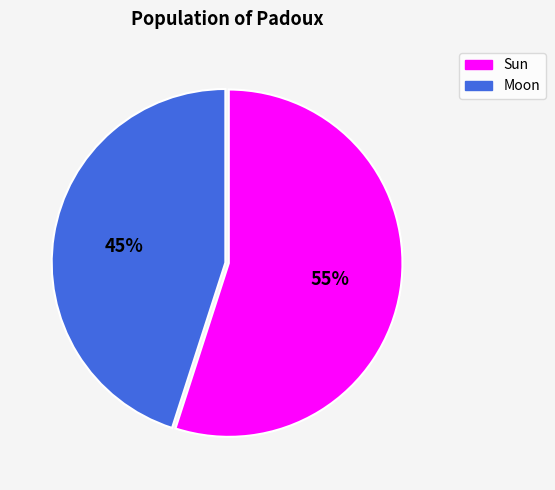

What percentage is the Moon slice, to the nearest percent?

45%